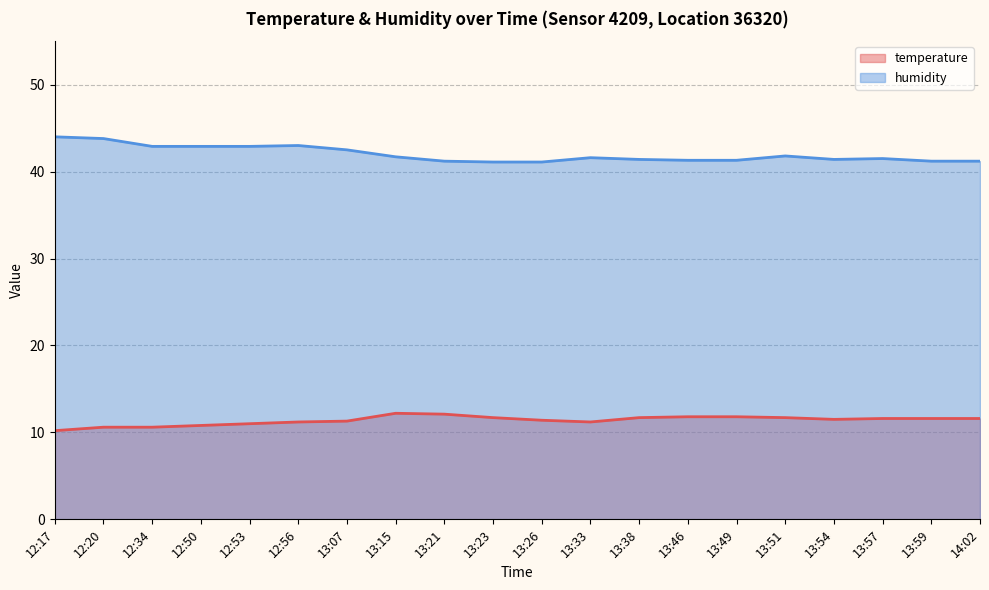

What is the label of the 2nd point from the right?

13:59